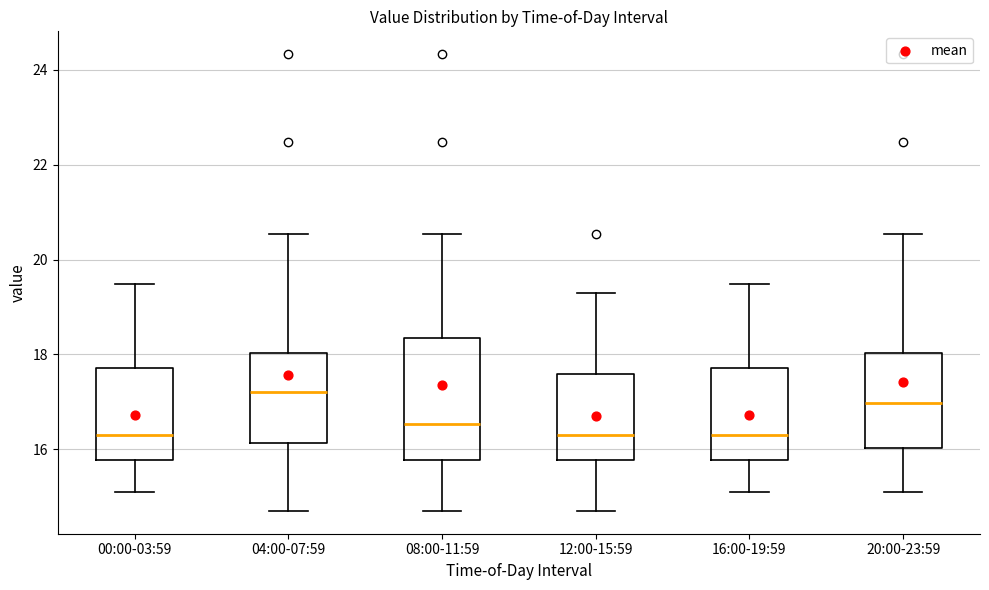

Reading left to right, read every box against the y-axis: the position of its median line, the range the box covers, and the ends of its whiskers. The values are not printed on the chart, so give them approximately, as read against the axis.

00:00-03:59: median 16.4, box 15.8 to 17.8, whiskers 15.2 to 19.4
04:00-07:59: median 17.2, box 16.2 to 18.0, whiskers 14.8 to 20.6
08:00-11:59: median 16.6, box 15.8 to 18.4, whiskers 14.8 to 20.6
12:00-15:59: median 16.4, box 15.8 to 17.6, whiskers 14.8 to 19.4
16:00-19:59: median 16.4, box 15.8 to 17.8, whiskers 15.2 to 19.4
20:00-23:59: median 17.0, box 16.0 to 18.0, whiskers 15.2 to 20.6